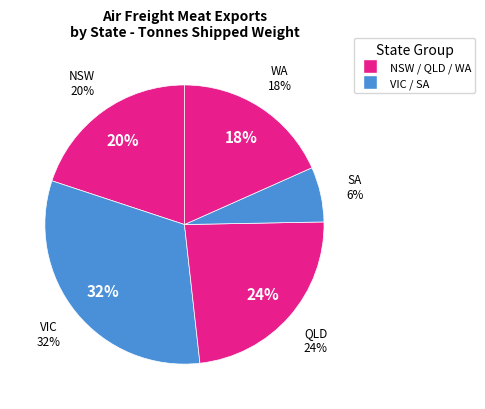

What is the largest slice in the pie chart?

VIC